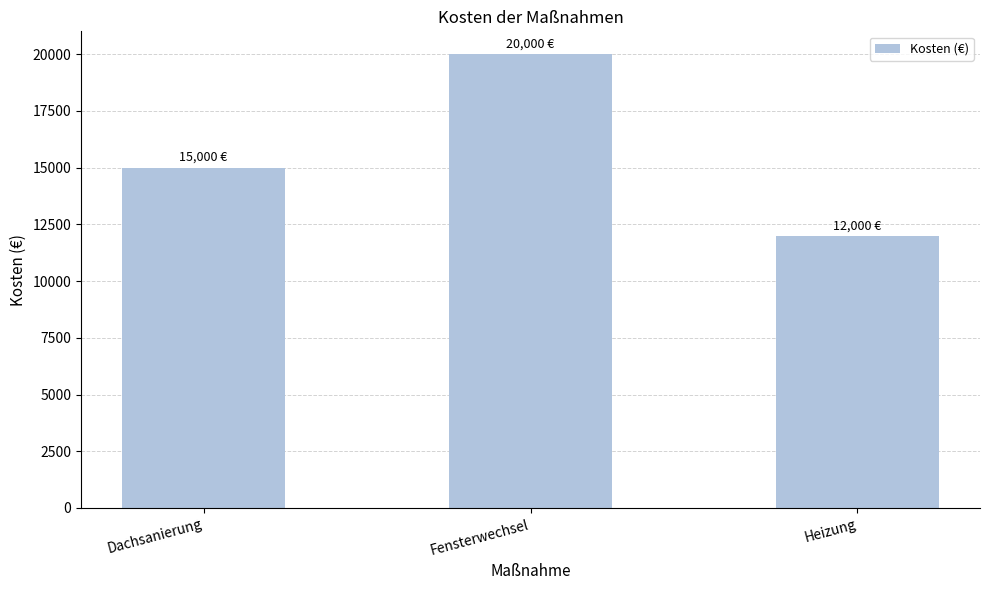

Which has a higher value, Dachsanierung or Heizung?

Dachsanierung